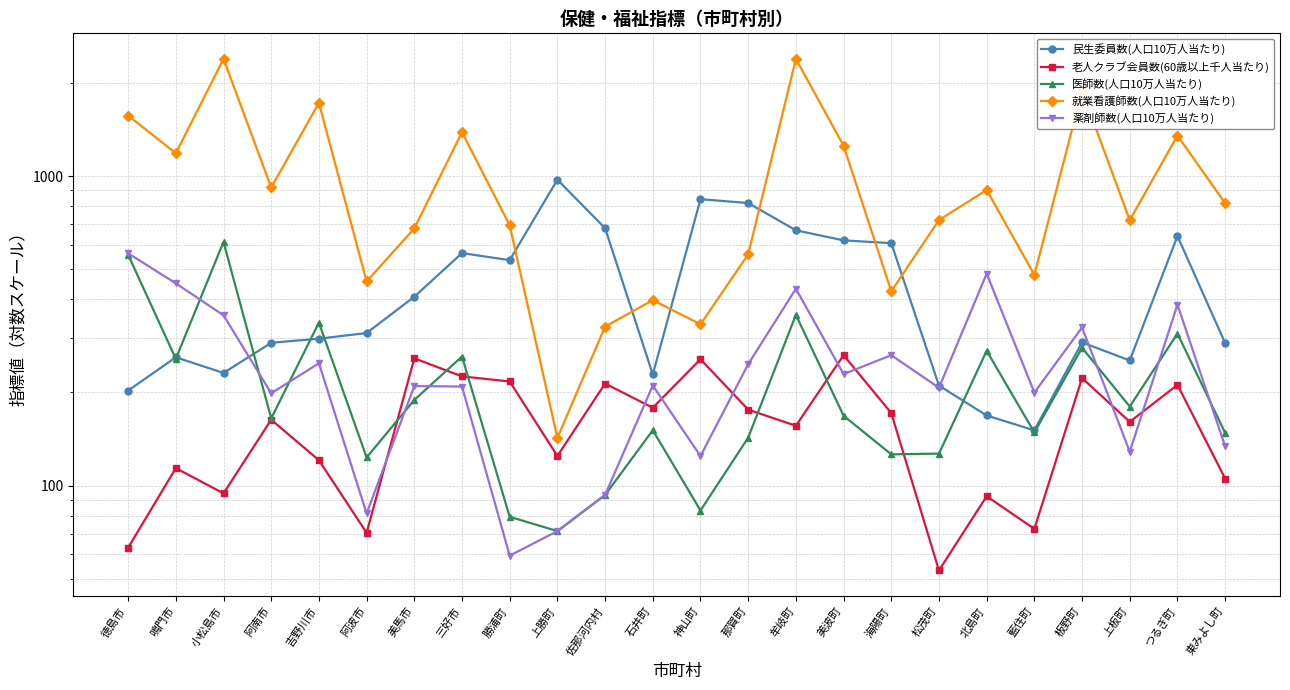

Which series has the widest spread of values?

就業看護師数(人口10万人当たり)